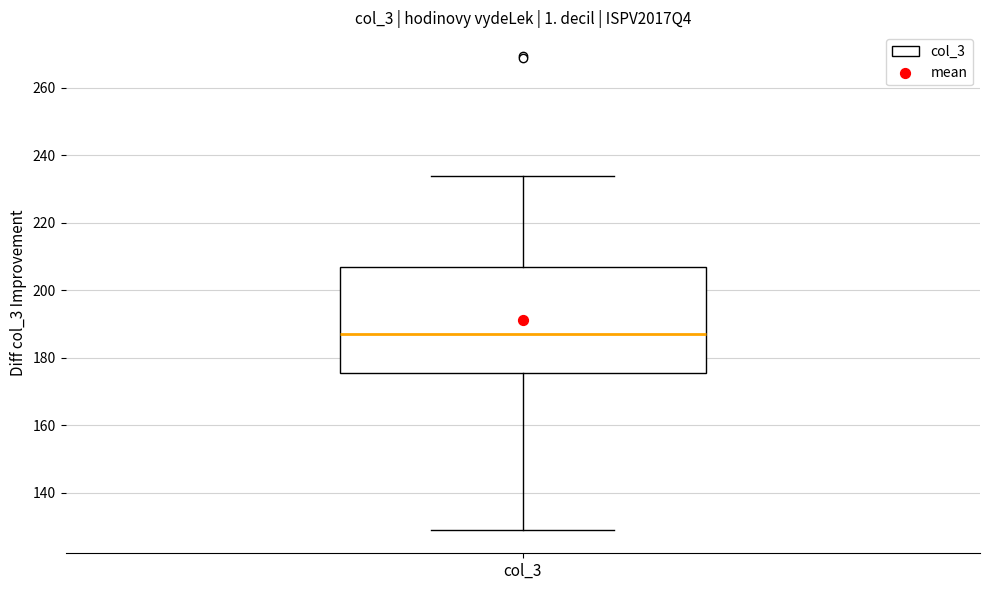

Transcribe this box plot: give where the median line is, the range the box spans, and where the two whiskers end, as read against the y-axis. The values are not printed on the chart, so give them approximately, as read against the axis.

median 188, box 176 to 206, whiskers 130 to 234